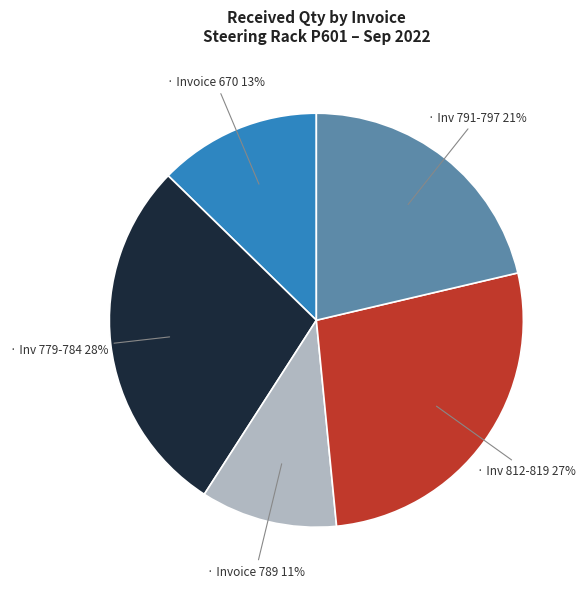

Is there any slice that represents more than half of the pie?

No